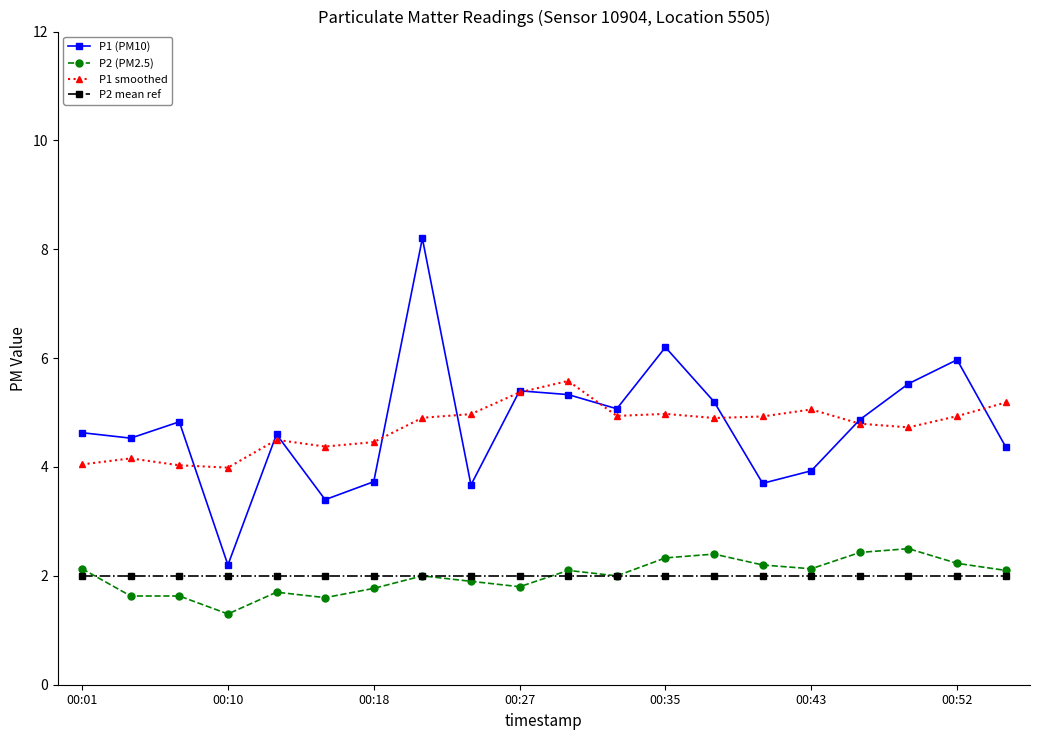

True or false: P2 (PM2.5) and P1 smoothed cross at least once.

False